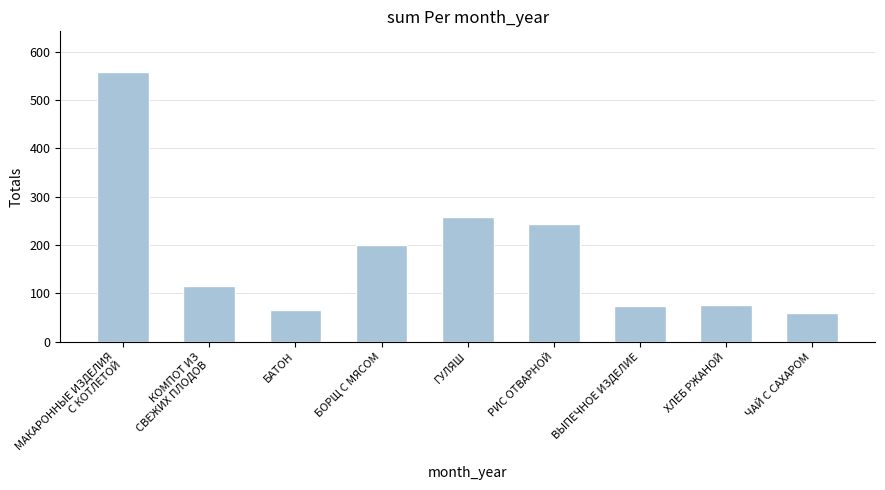

The value at ЧАЙ С САХАРОМ is 22. True or false?

False